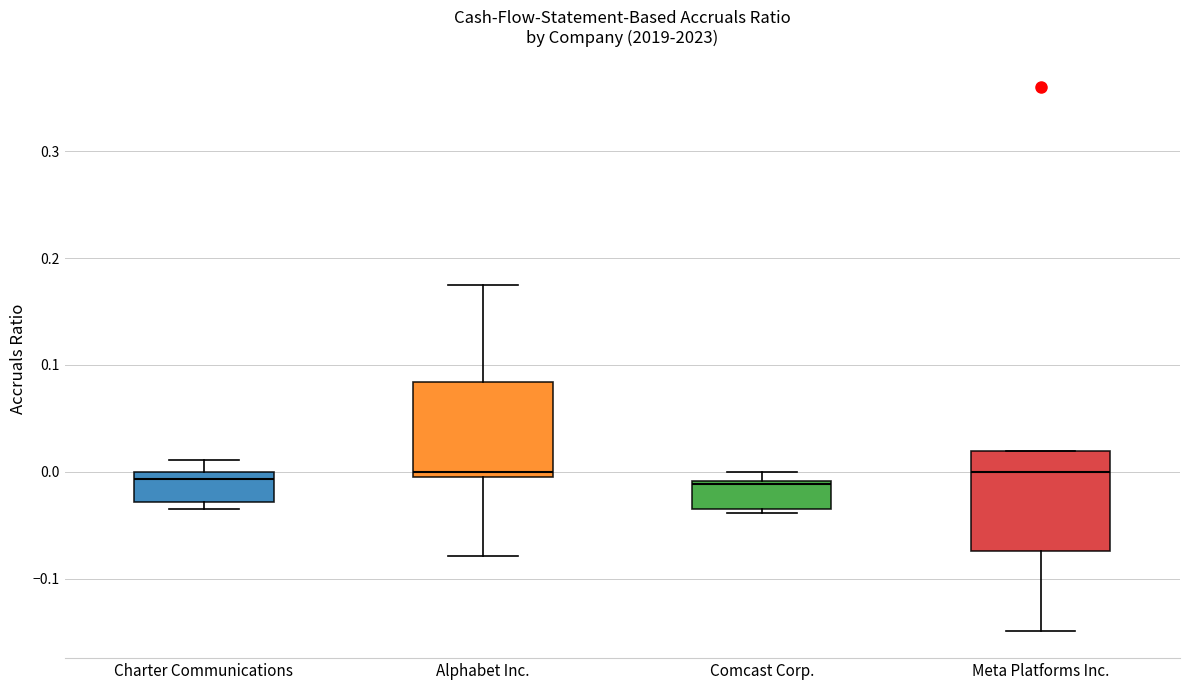

Where does the median line of the box for Charter Communications sit on the y-axis? The values are not printed on the chart, so give them approximately, as read against the axis.

-0.01